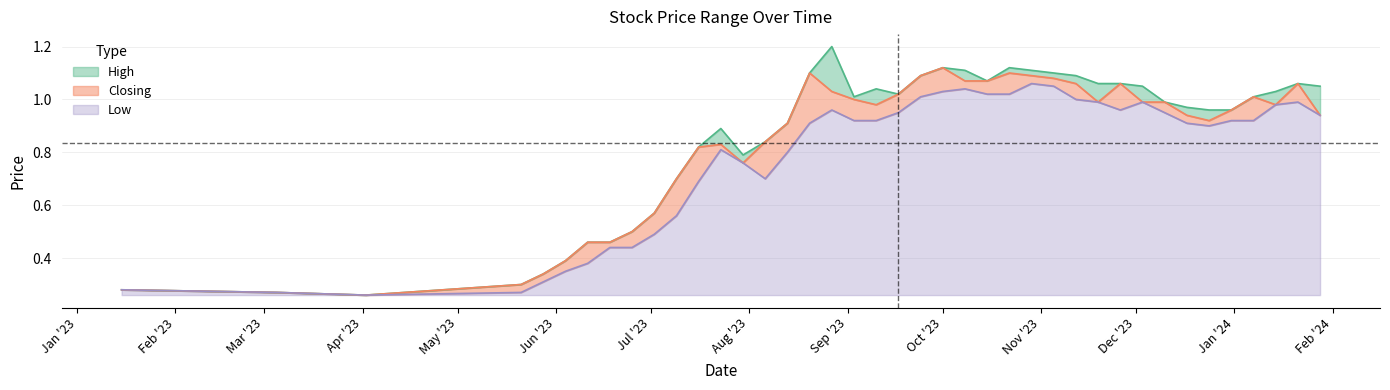

What is the difference between the second highest and minimum values in the Low series?

0.8